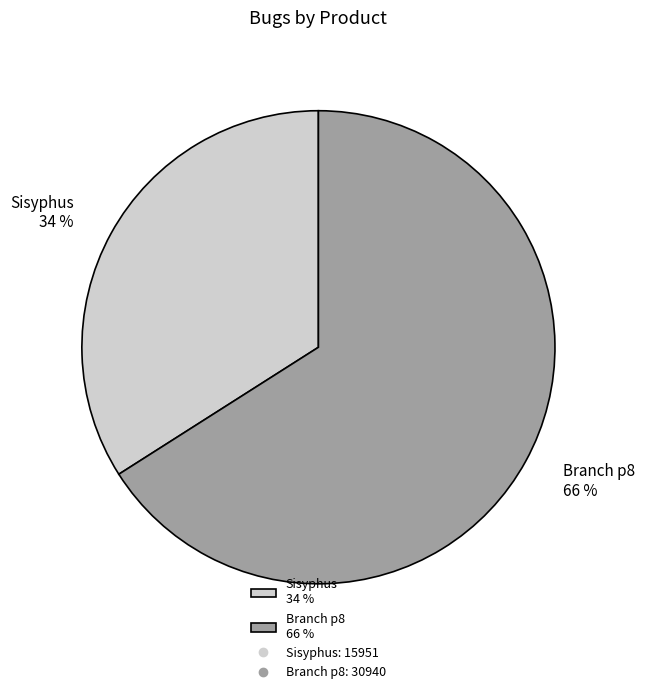

True or false: Branch p8 accounts for 66% of the total.

True